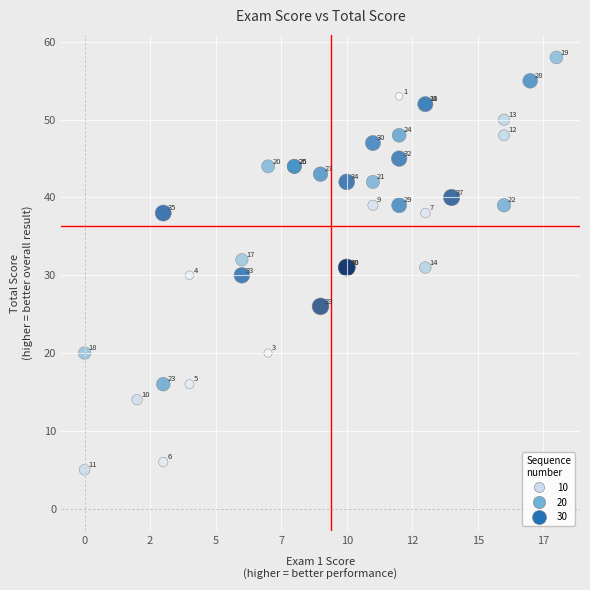

What Y value in the scatter plot is closest to 31?

31